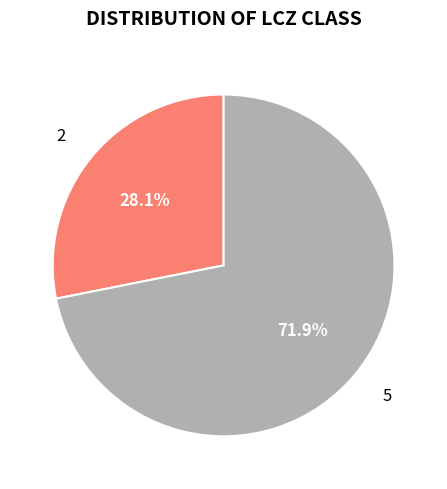

To the nearest percent, what percentage of the pie is 5?

72%